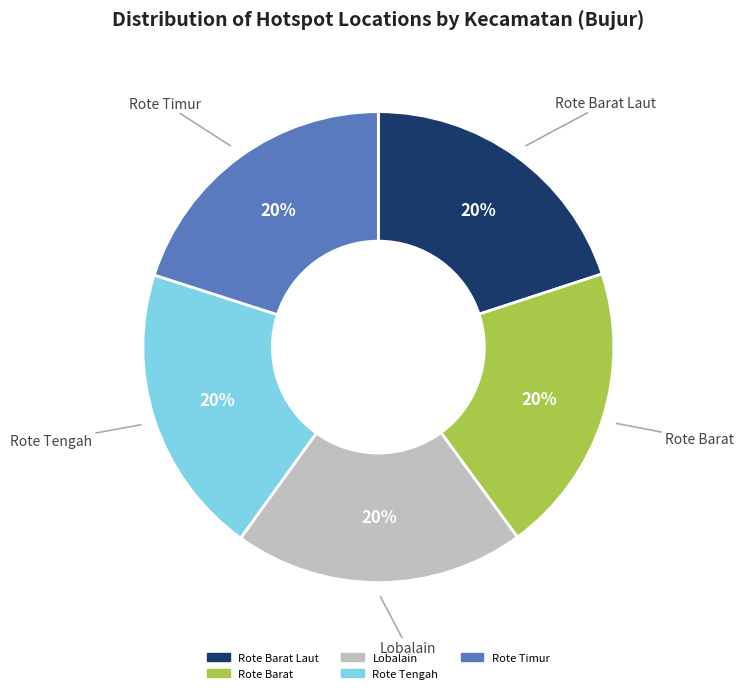

Is there any slice that represents more than half of the pie?

No